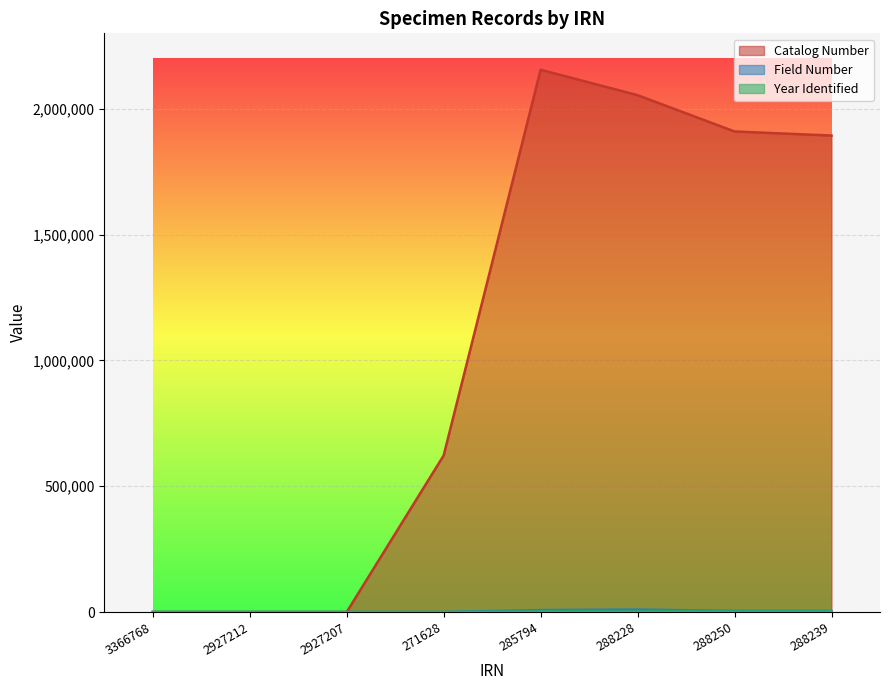

What is the spread (max minus min) of values at 285794?

2153236